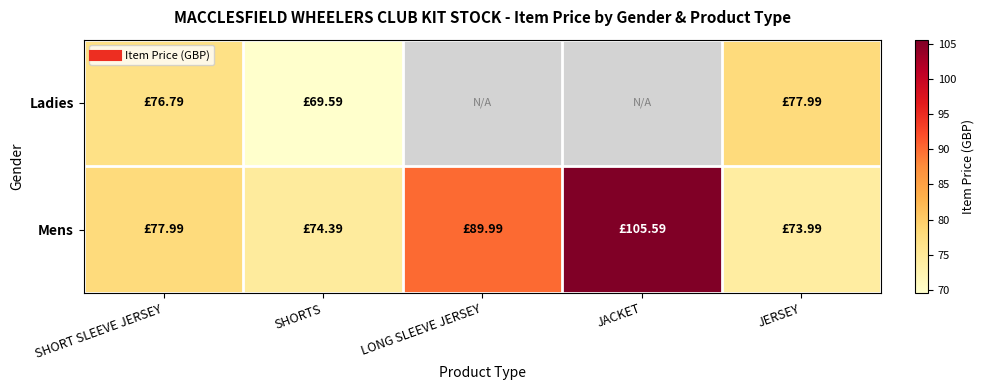

List the series in order of their peak value, lowest first.

Ladies, Mens